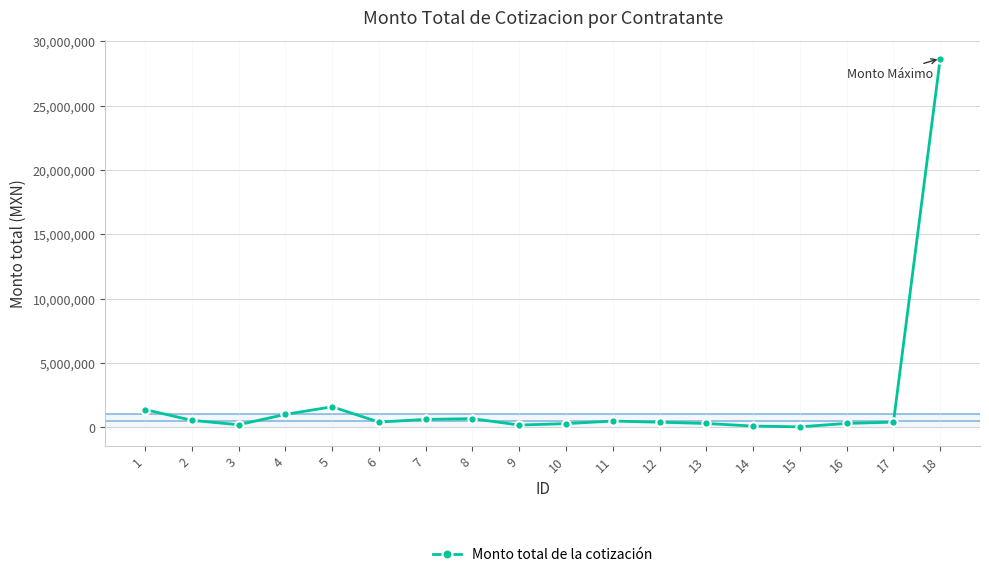

What is the change in value from 13 to 17?

+104212.4